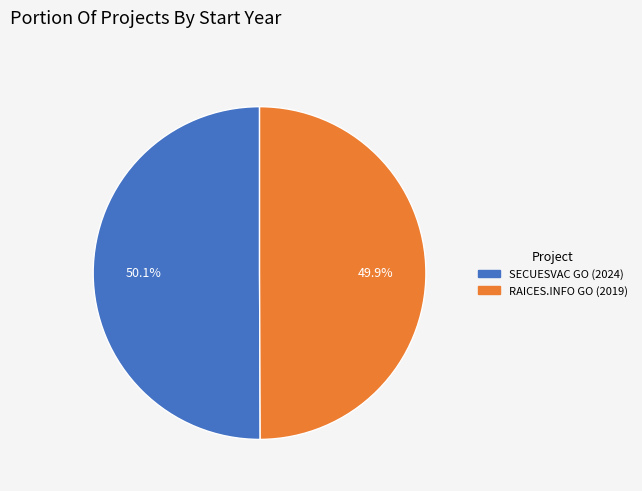

Is there any slice that represents more than half of the pie?

Yes